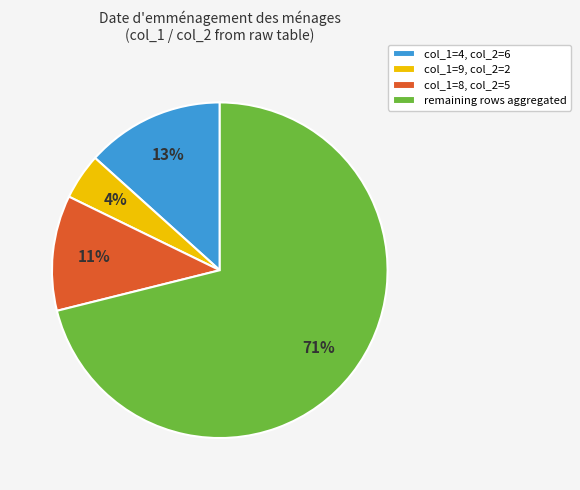

Rank the categories by value from highest to lowest.

remaining rows aggregated, col_1=4, col_2=6, col_1=8, col_2=5, col_1=9, col_2=2